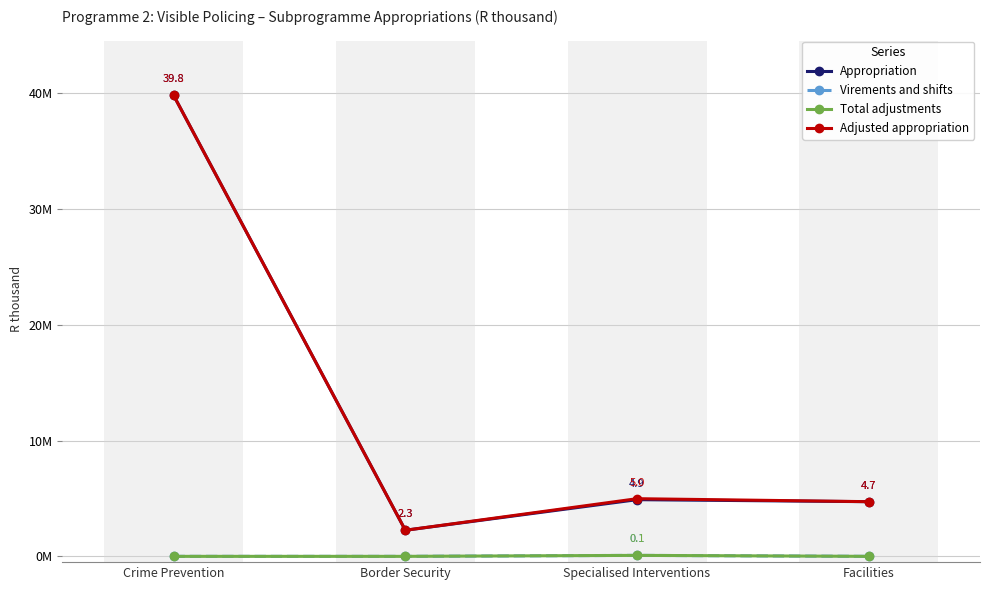

Does the chart contain any negative values?

No